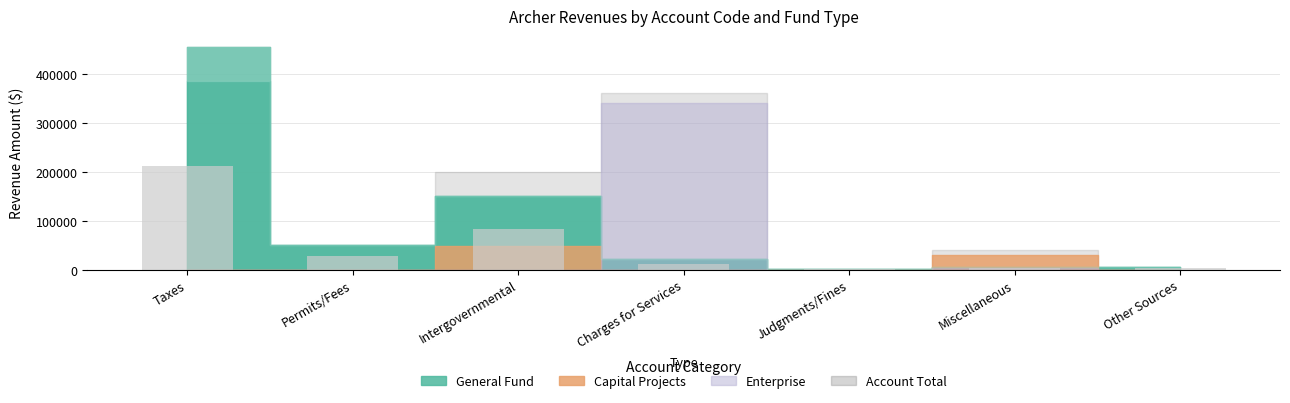

What is the ratio of the value at Permits/Fees to the value at Intergovernmental?

0.3